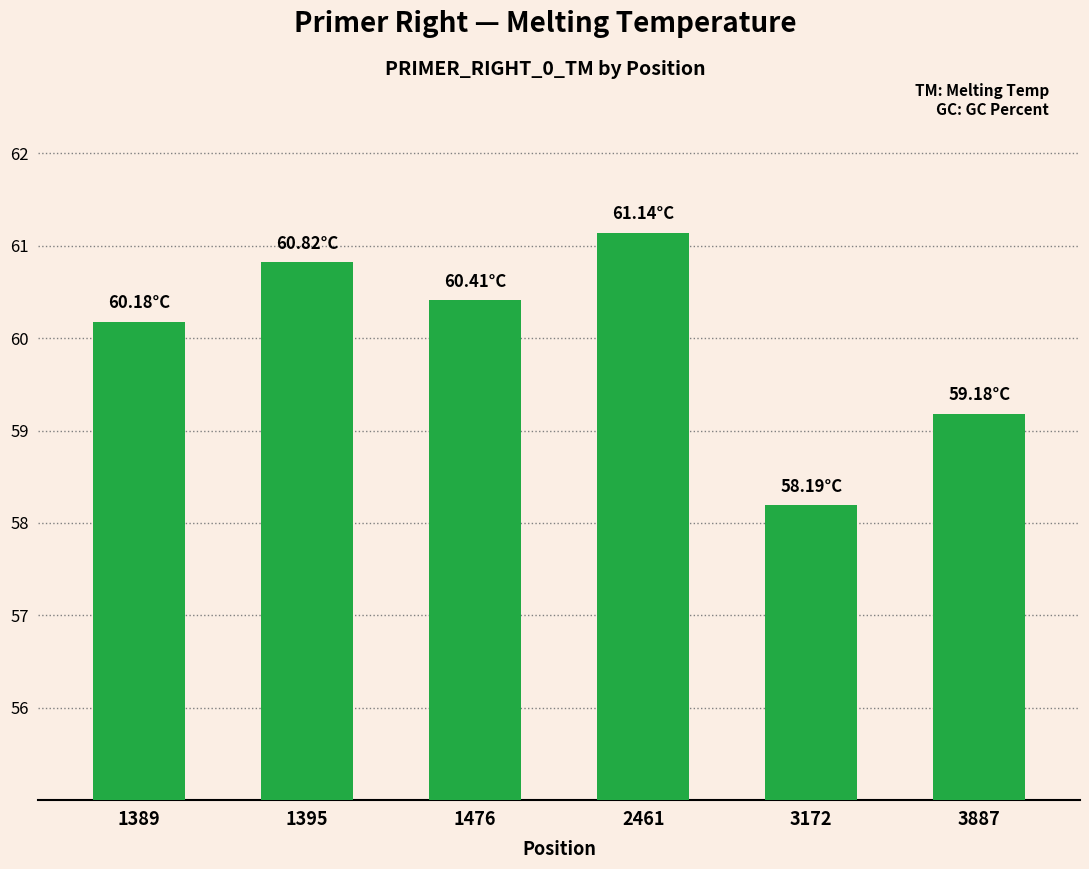

How many series are shown in this chart?

1